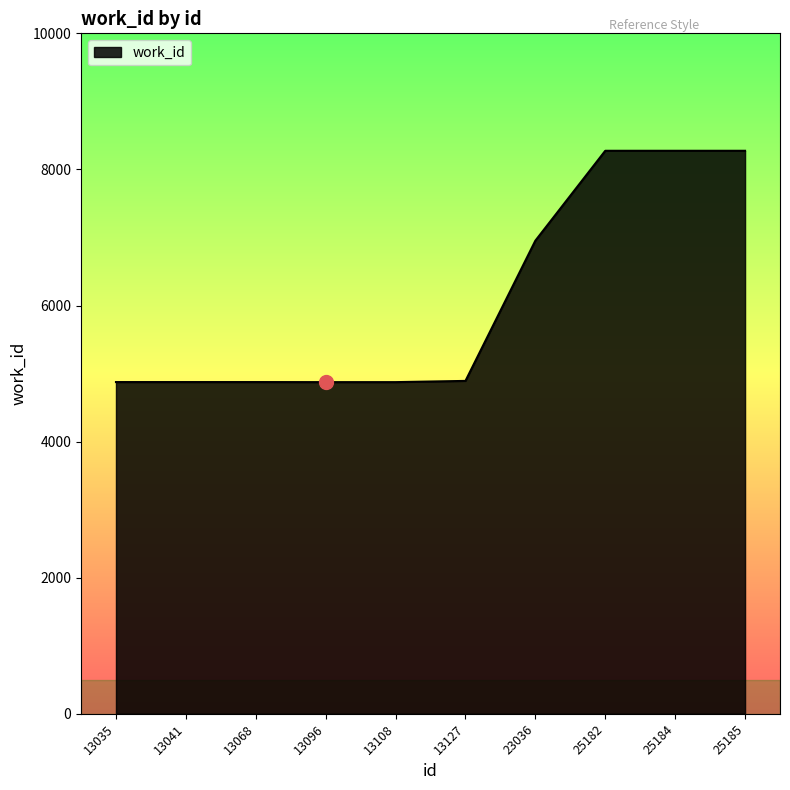

Which has a higher value, 13127 or 25185?

25185